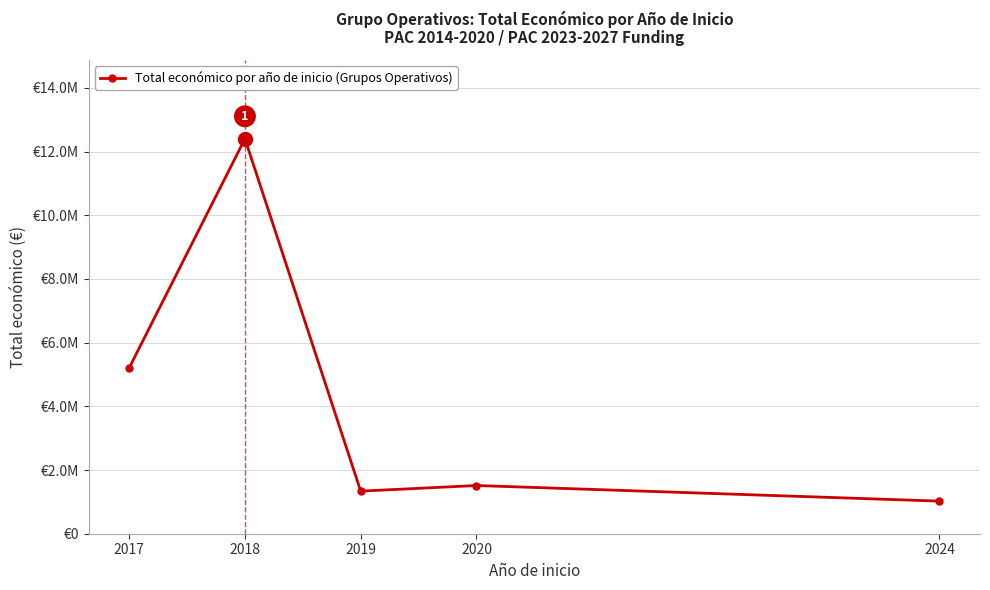

How many interior local valleys (lower than both neighbors) does the data have?

1